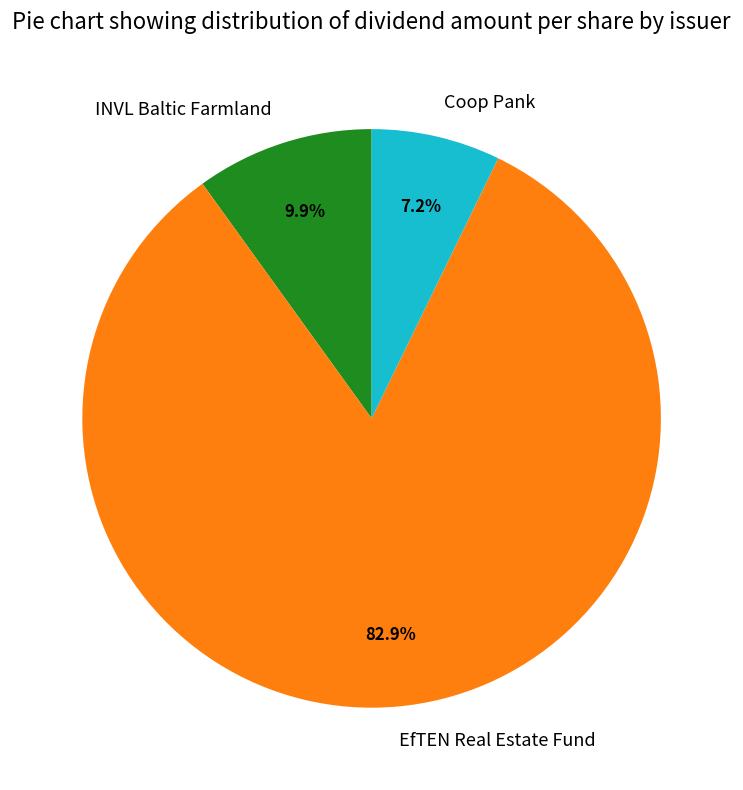

Which has a higher value, INVL Baltic Farmland or Coop Pank?

INVL Baltic Farmland